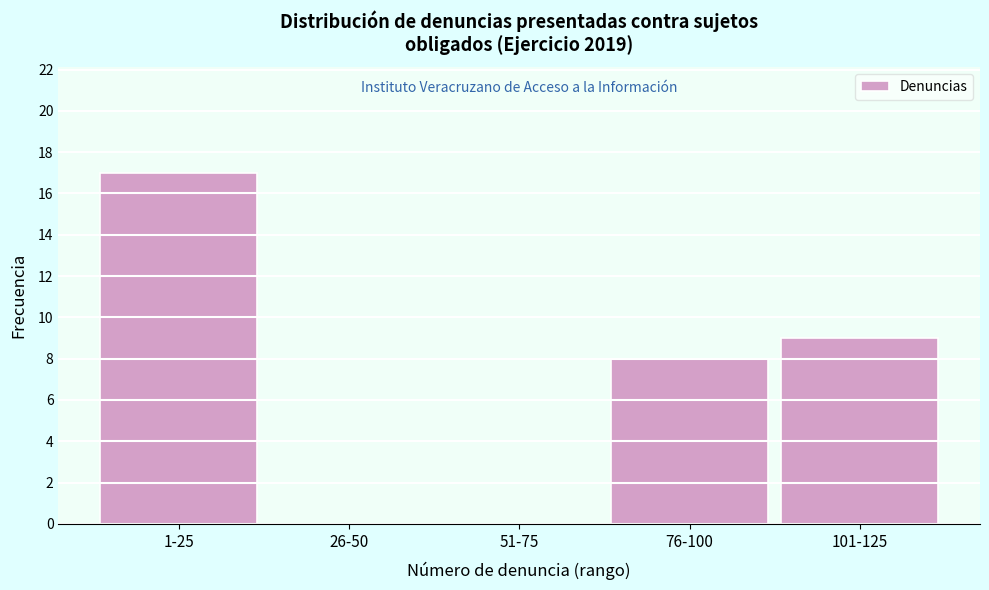

Reading left to right, transcribe all the data shown in this chart.

1-25=17	26-50=0	51-75=0	76-100=8	101-125=9